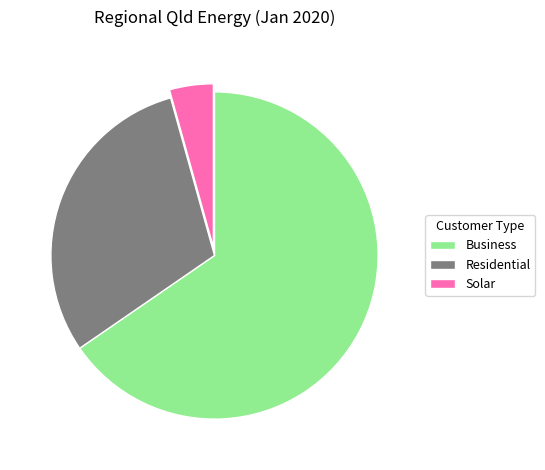

How many segments does this pie chart have?

3